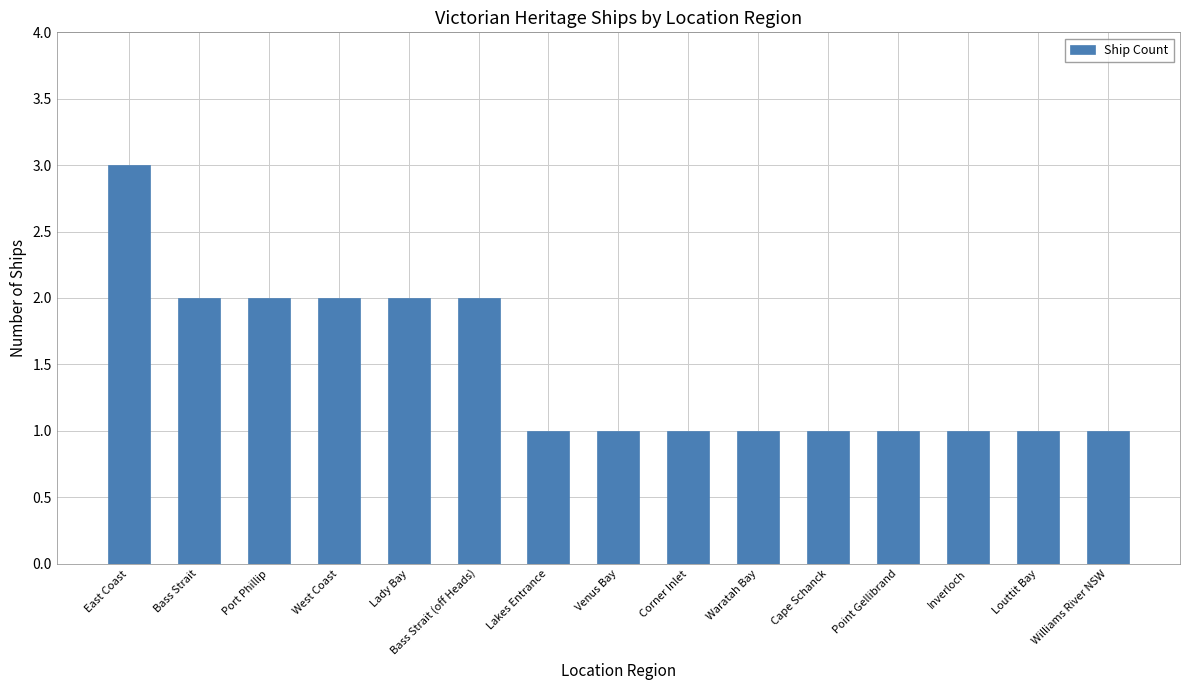

What is the difference between the maximum and minimum values?

2